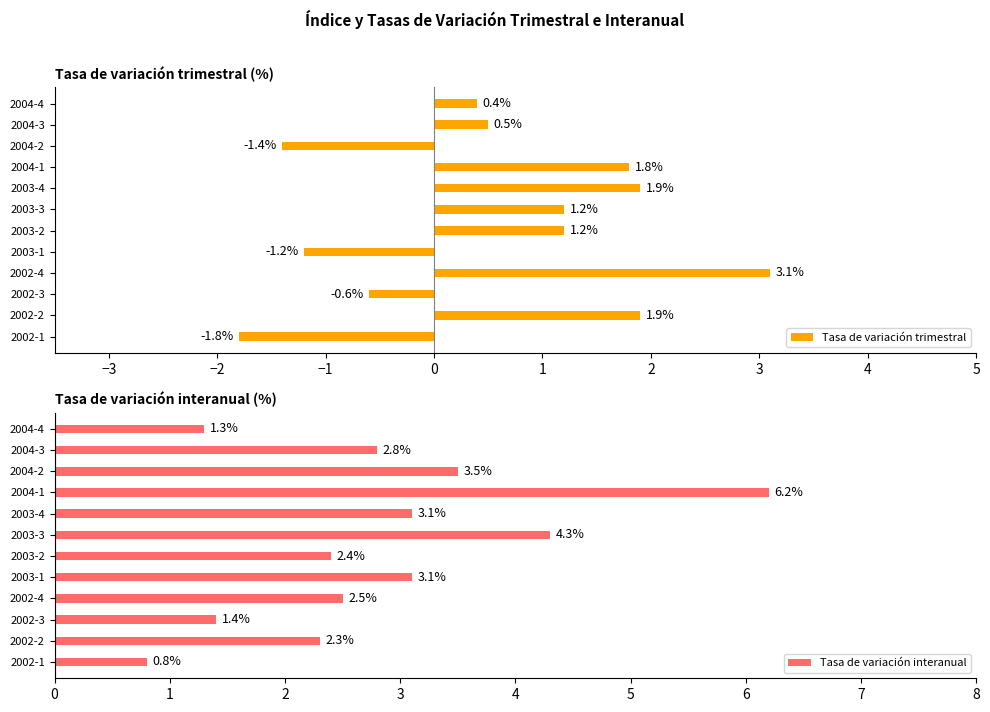

At how many categories does at least one series exceed -1?

12